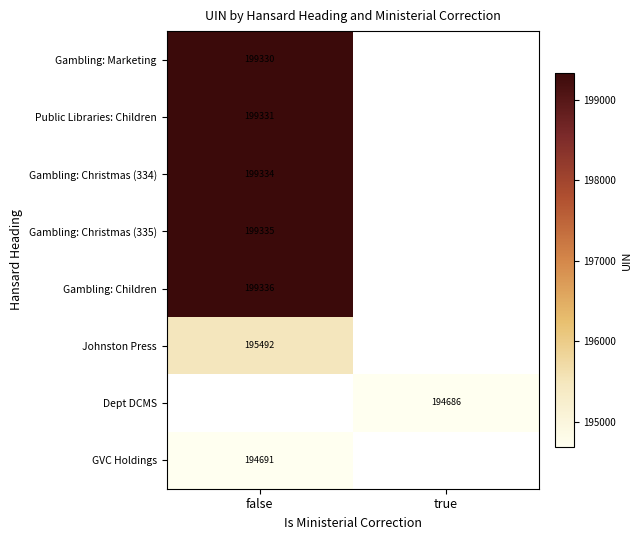

The value of Gambling: Marketing at false is 50500. True or false?

False